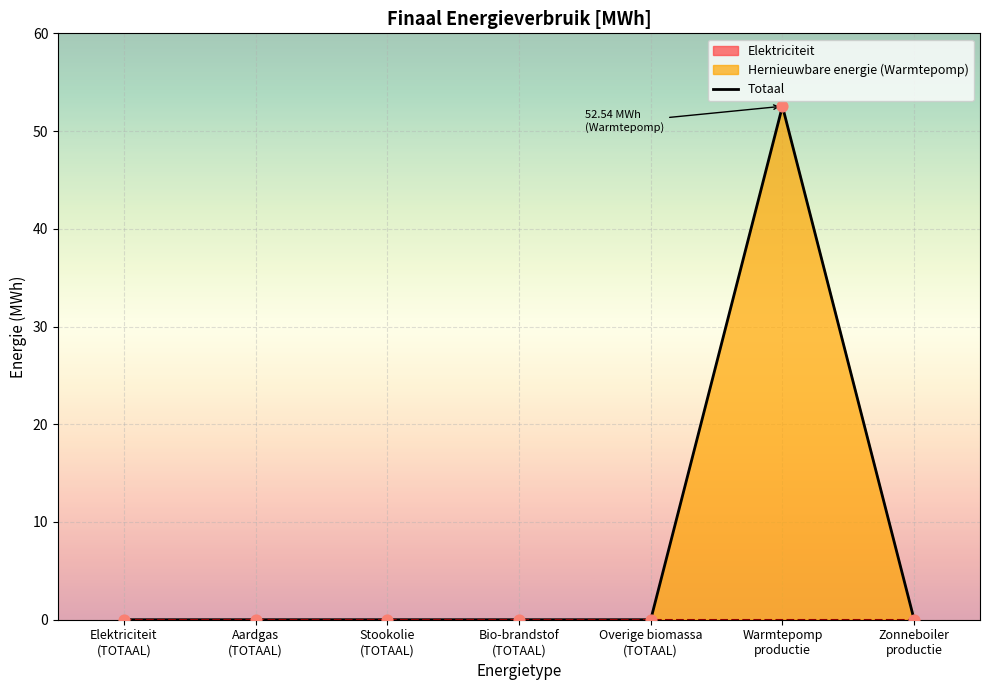

What is the change in value from Bio-brandstof
(TOTAAL) to Warmtepomp
productie?

+52.5